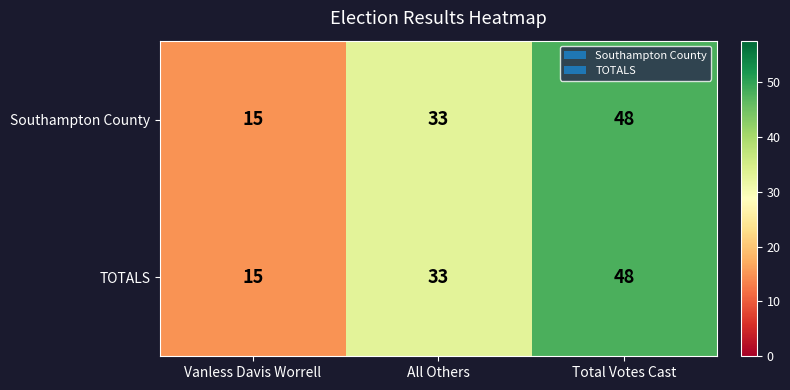

Is the value of Southampton County at Total Votes Cast greater than the value of TOTALS at All Others?

Yes